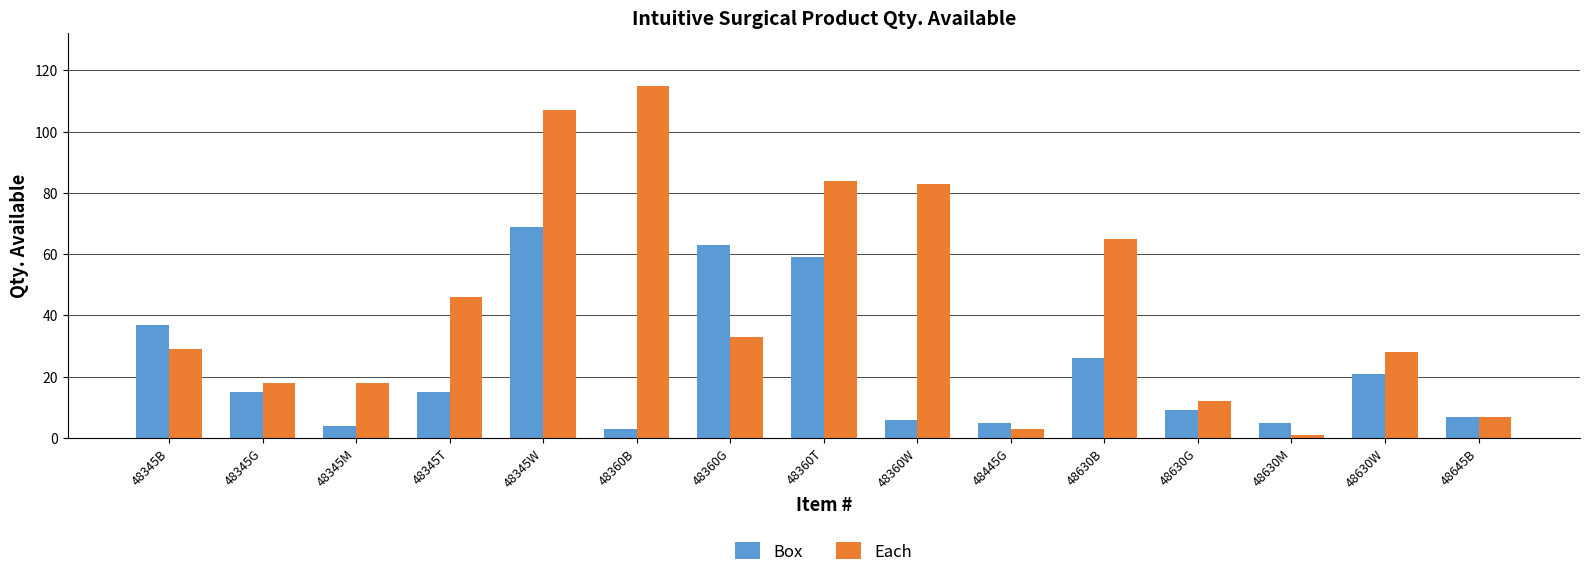

Which category has the highest value in the Each series?

48360B